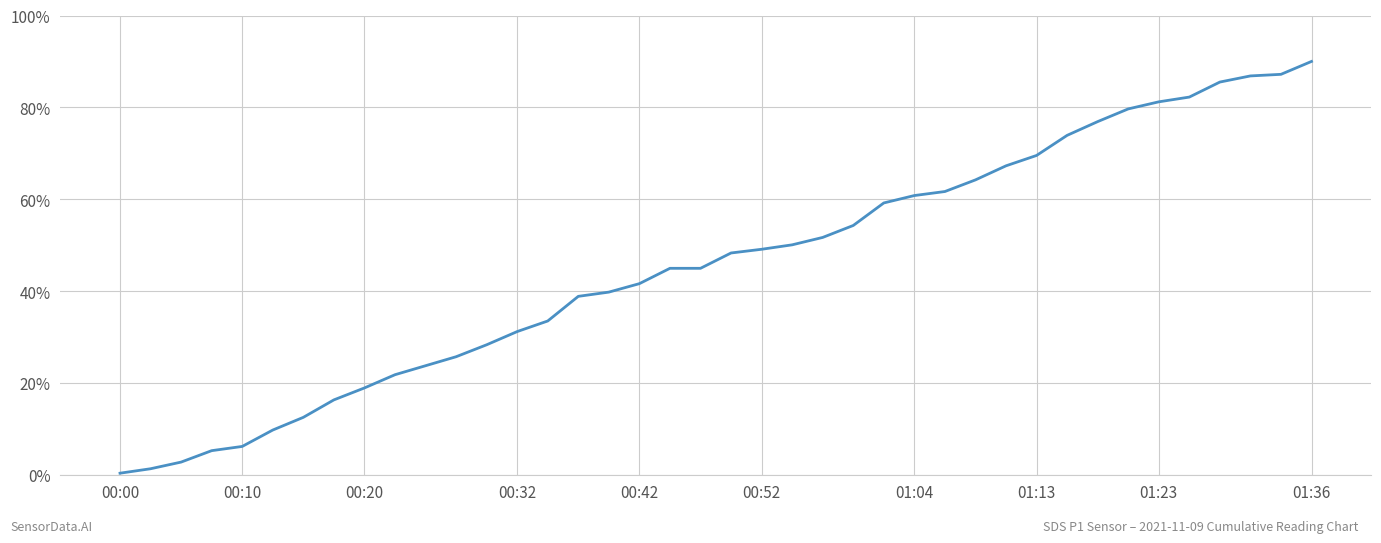

What is the difference between the maximum and minimum values?

89.7